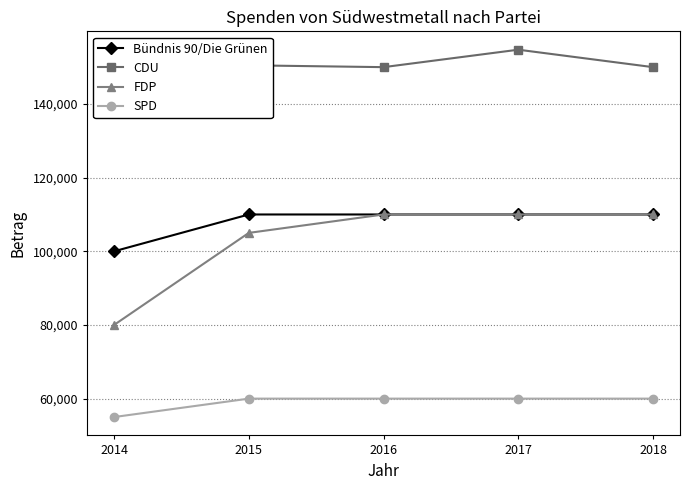

At which label does FDP reach its minimum?

2014